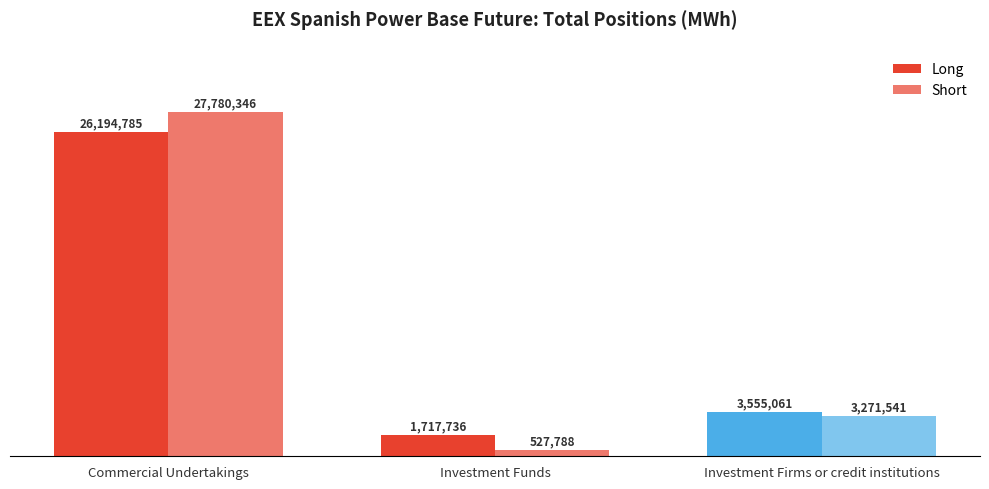

What is the sum of the Short values at Investment Firms or credit institutions and Investment Funds?

3799329